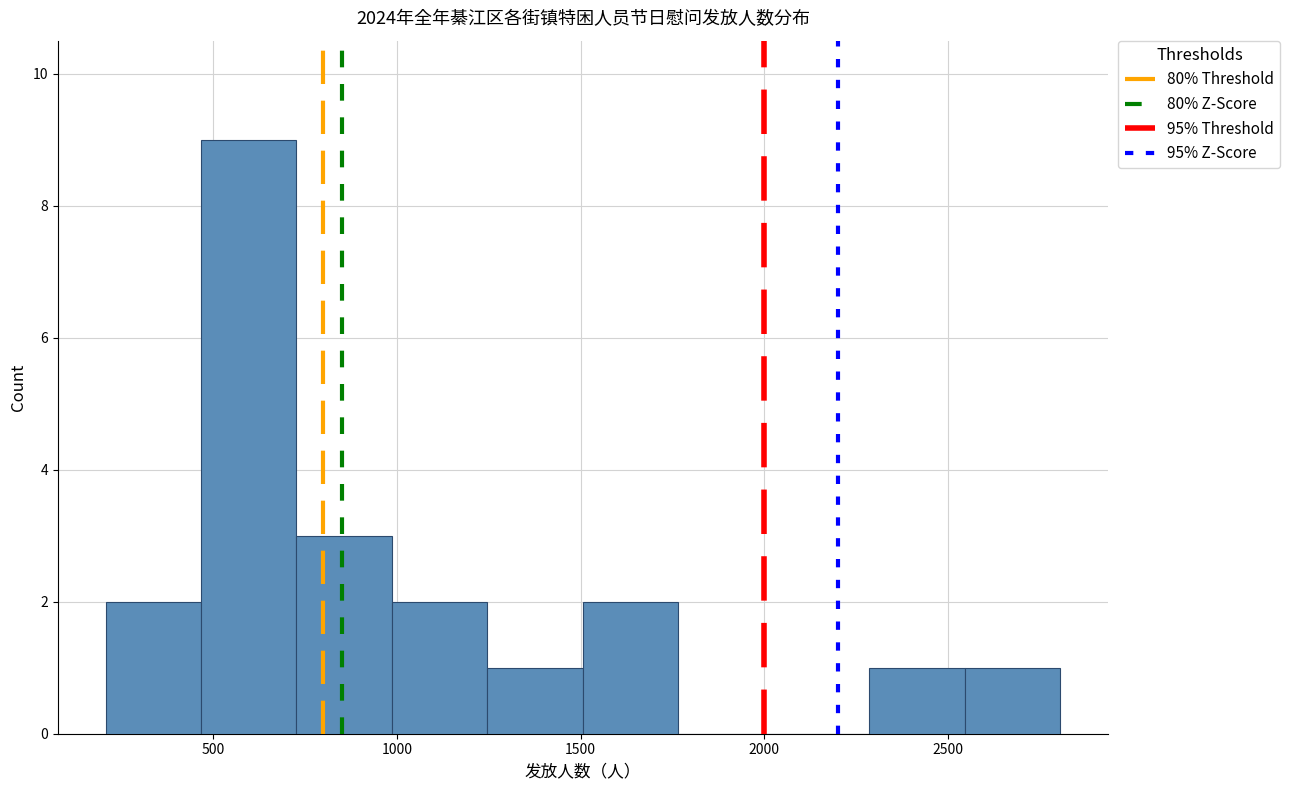

Reading left to right, list every bar in this chart as the range it spans on the x-axis followed by its height. Neither the bar edges nor the heights are printed on the chart, so give them approximately, as read against the axes.

200 to 450: 2
450 to 750: 9
750 to 1000: 3
1000 to 1250: 2
1250 to 1500: 1
1500 to 1750: 2
1750 to 2050: 0
2050 to 2300: 0
2300 to 2550: 1
2550 to 2800: 1